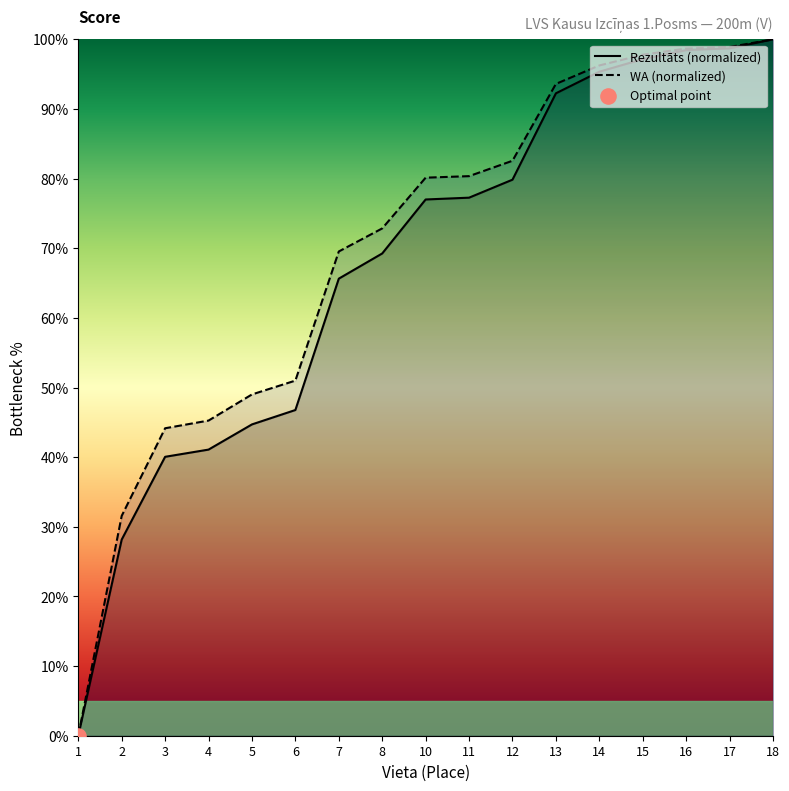

What is the spread (max minus min) of values at 6?

4.2